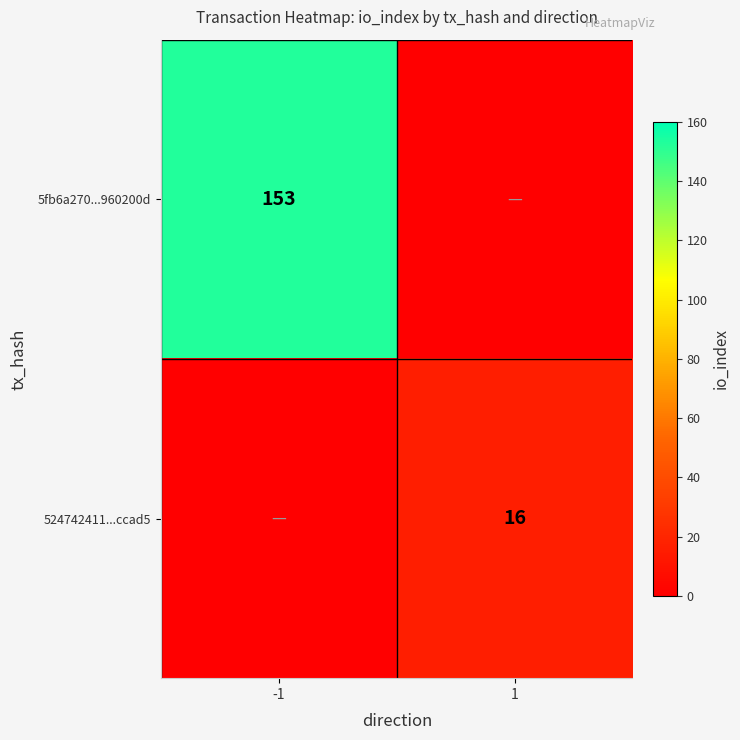

Is it true that 5fb6a270...960200d equals 153 at -1?

True